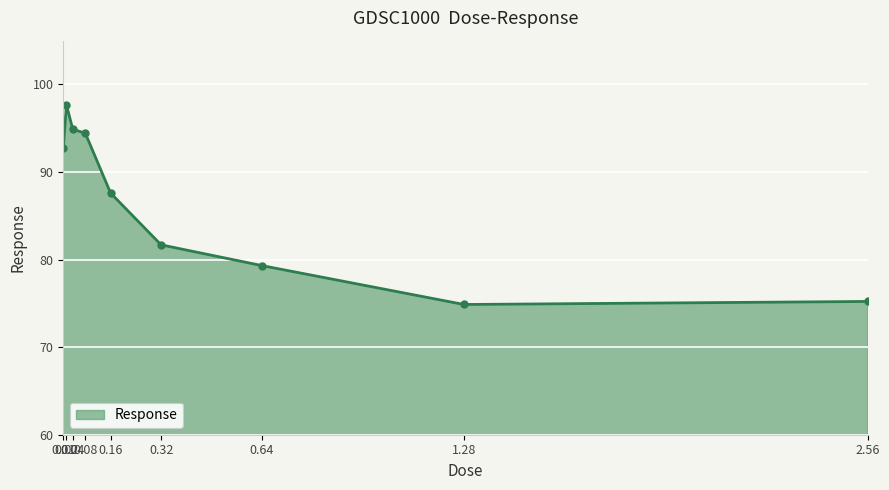

What is the ratio of the value at 0.04 to the value at 0.32?

1.2